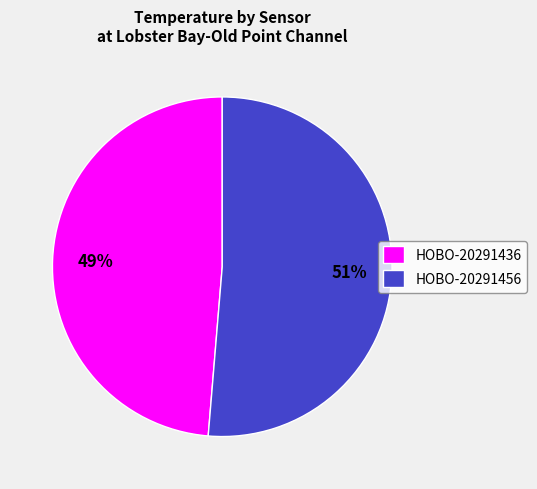

Which category has the smallest portion of the pie?

HOBO-20291436